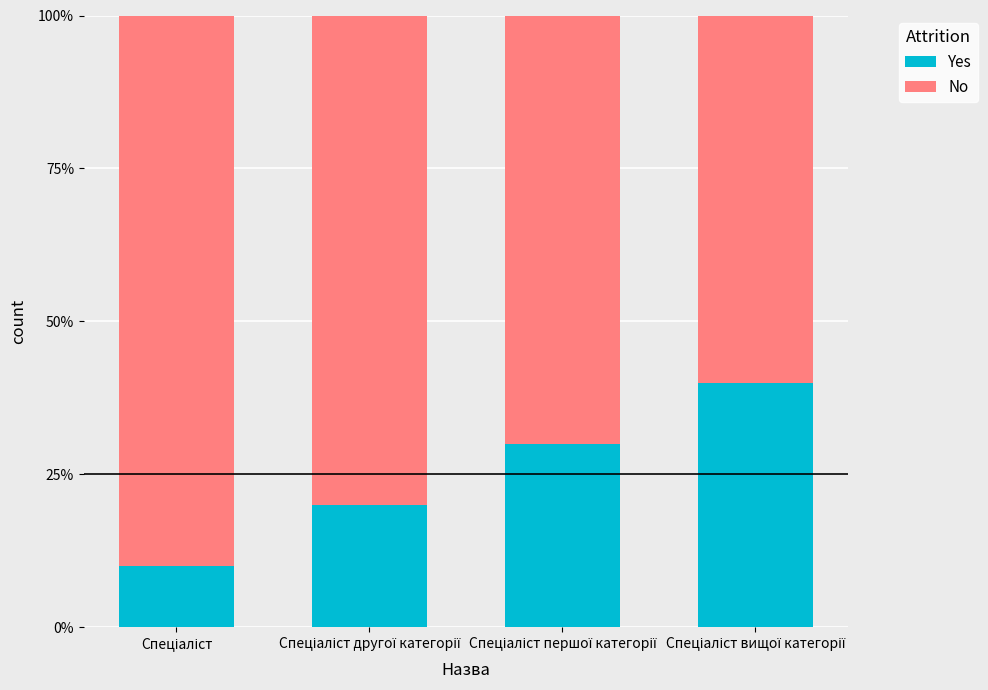

Are the bars grouped side by side (vs. stacked)?

No